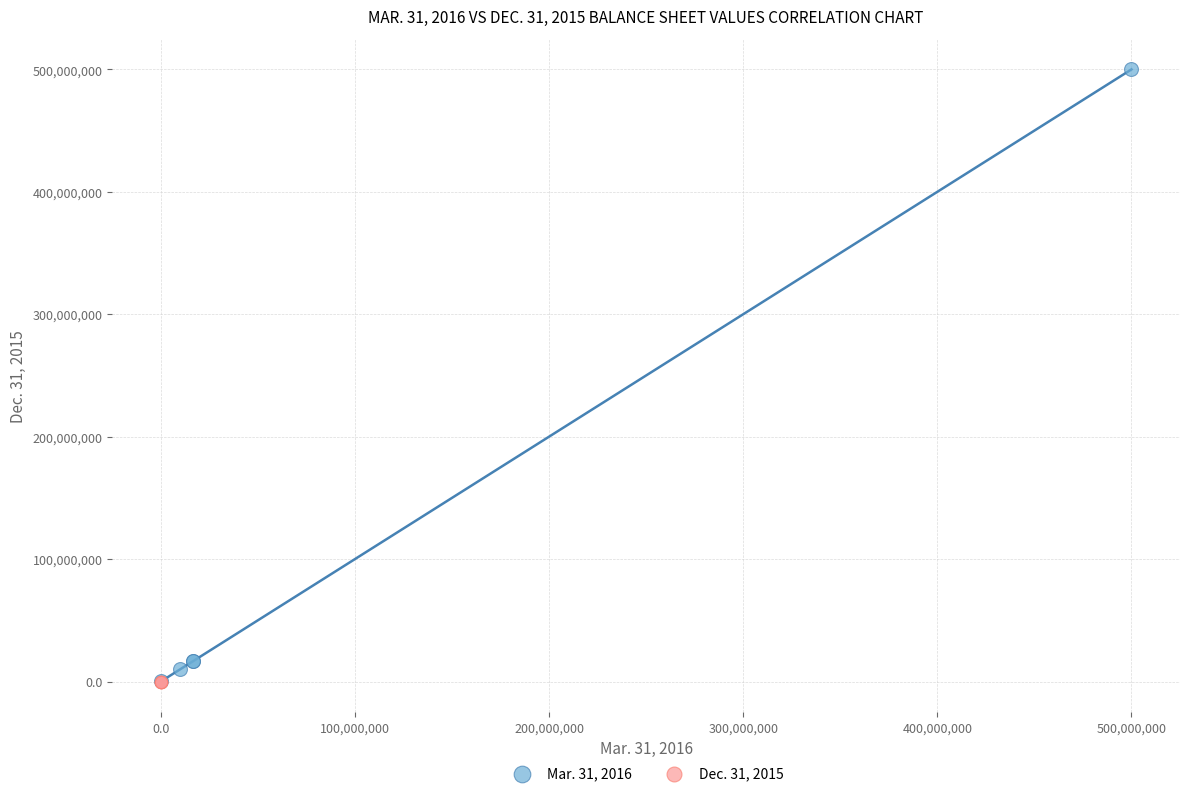

Which series reaches the maximum Y coordinate?

Mar. 31, 2016